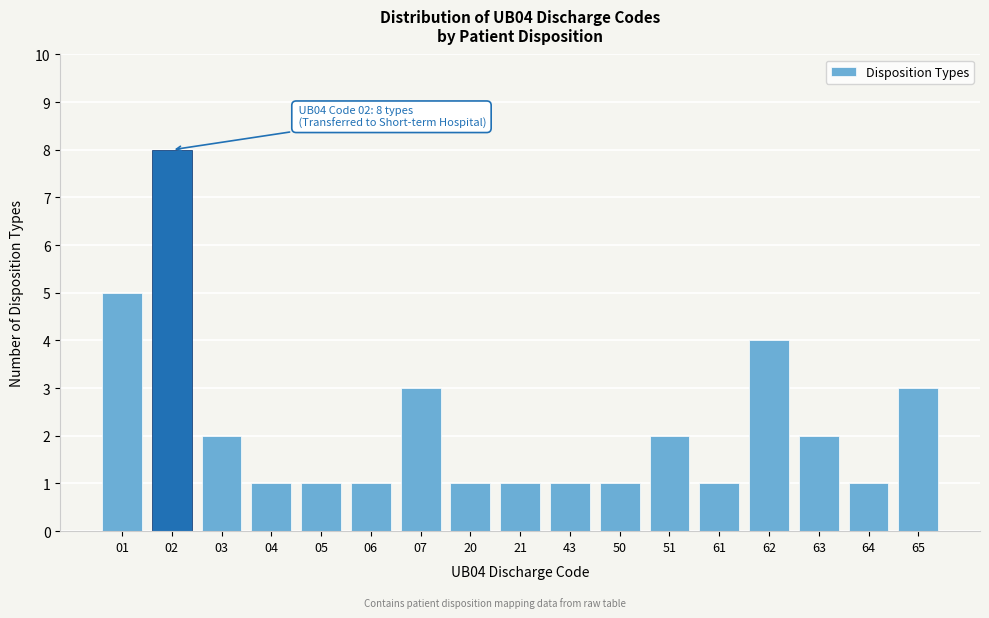

Reading left to right, what are all the values shown in this chart?

5	8	2	1	1	1	3	1	1	1	1	2	1	4	2	1	3